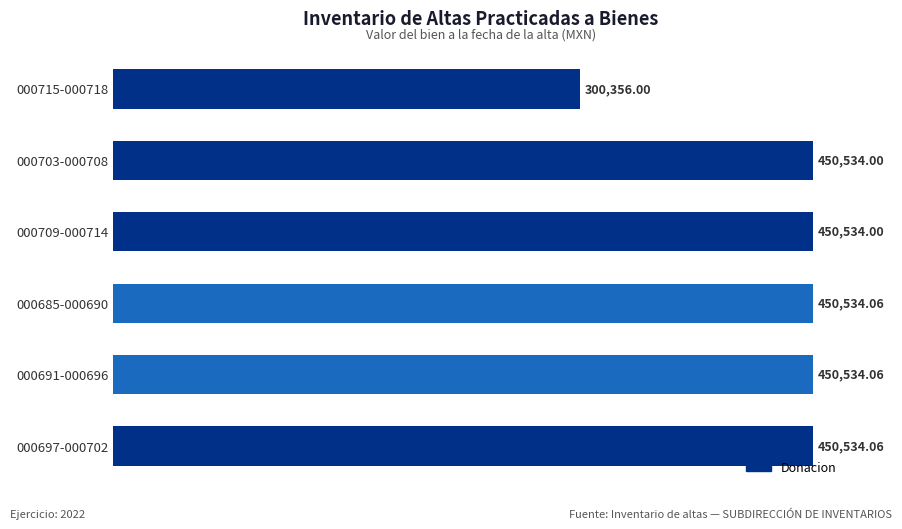

What is the difference between the maximum and minimum values?

150178.1